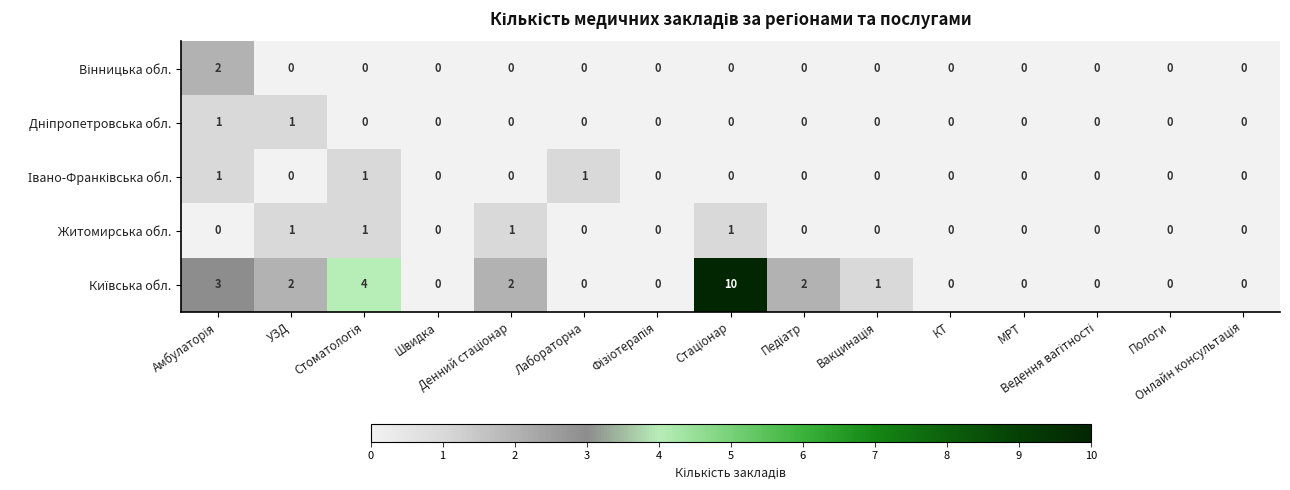

What is the greatest value displayed?

10